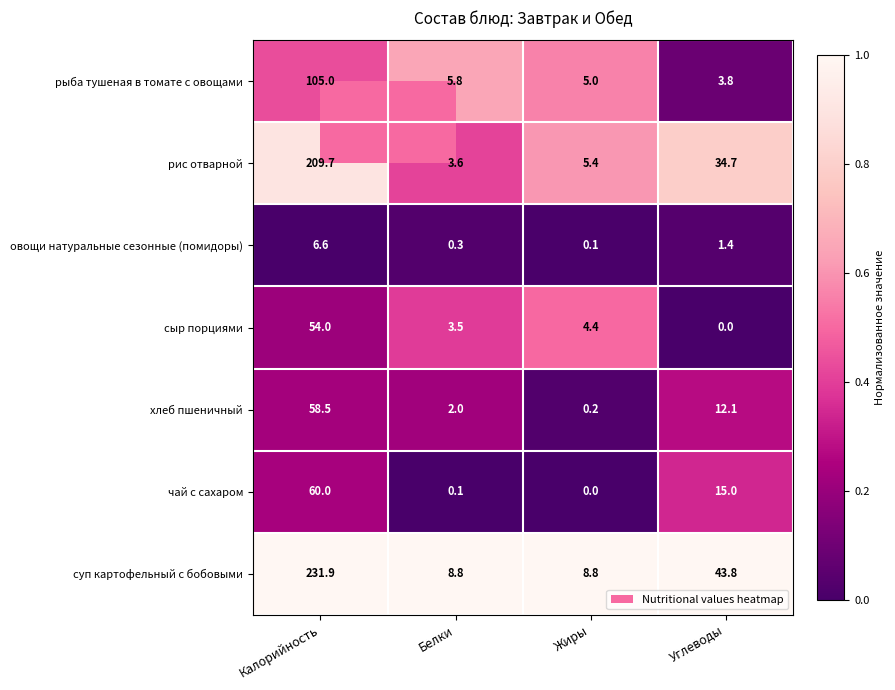

Where does the суп картофельный с бобовыми series first go above 43?

Калорийность